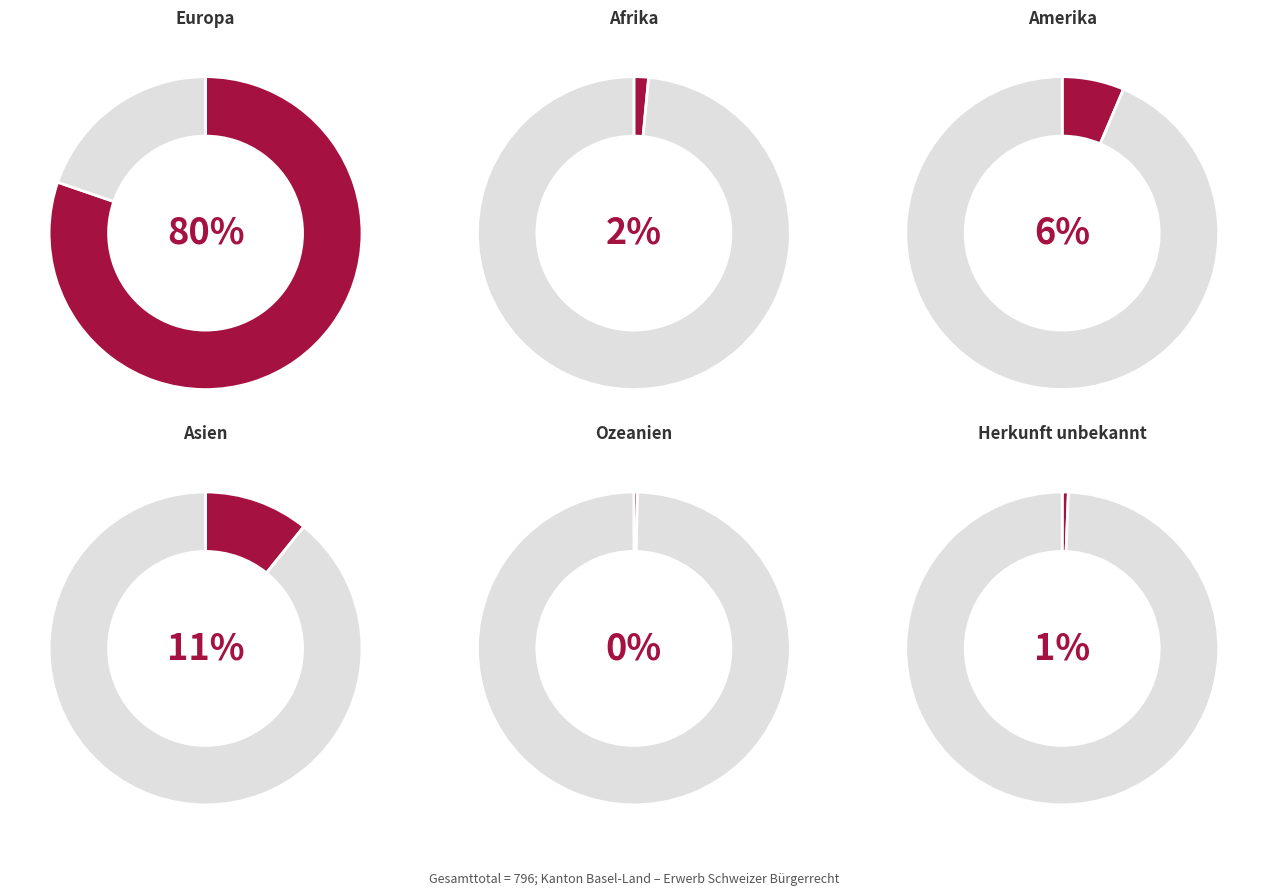

Which slice is the largest?

Europa